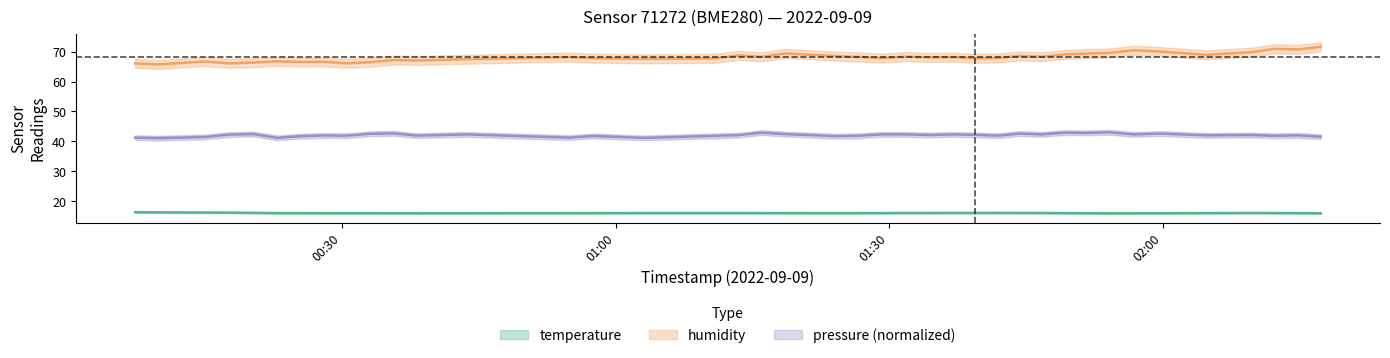

Reading left to right, transcribe all the data shown in this chart.

temperature: 2022-09-09T00:07:19=16.3	2022-09-09T00:09:49=16.3	2022-09-09T00:15:00=16.2	2022-09-09T00:17:37=16.2	2022-09-09T00:20:16=16.1	2022-09-09T00:22:53=16.0	2022-09-09T00:25:29=16.0	2022-09-09T00:27:59=16.0	2022-09-09T00:30:32=16.0	2022-09-09T00:33:01=16.0	2022-09-09T00:35:38=15.9	2022-09-09T00:38:18=15.9	2022-09-09T00:43:39=16.0	2022-09-09T00:54:54=16.0	2022-09-09T00:57:34=16.0	2022-09-09T01:03:07=16.0	2022-09-09T01:10:54=16.0	2022-09-09T01:13:28=16.0	2022-09-09T01:15:59=16.0	2022-09-09T01:18:34=16.0	2022-09-09T01:24:15=16.0	2022-09-09T01:26:44=16.0	2022-09-09T01:29:15=16.0	2022-09-09T01:31:56=16.1	2022-09-09T01:34:24=16.1	2022-09-09T01:37:00=16.1	2022-09-09T01:39:27=16.1	2022-09-09T01:41:54=16.1	2022-09-09T01:44:20=16.1	2022-09-09T01:46:46=16.1	2022-09-09T01:49:12=16.0	2022-09-09T01:51:38=16.0	2022-09-09T01:54:06=15.9	2022-09-09T01:56:51=15.9	2022-09-09T01:59:45=15.9	2022-09-09T02:04:45=16.0	2022-09-09T02:09:43=16.1	2022-09-09T02:12:14=16.0	2022-09-09T02:14:48=16.0	2022-09-09T02:17:20=15.9
humidity: 2022-09-09T00:07:19=66.1	2022-09-09T00:09:49=65.7	2022-09-09T00:15:00=66.7	2022-09-09T00:17:37=66.1	2022-09-09T00:20:16=66.3	2022-09-09T00:22:53=66.8	2022-09-09T00:25:29=66.5	2022-09-09T00:27:59=66.6	2022-09-09T00:30:32=66.1	2022-09-09T00:33:01=66.5	2022-09-09T00:35:38=67.2	2022-09-09T00:38:18=67.0	2022-09-09T00:43:39=67.5	2022-09-09T00:54:54=68.2	2022-09-09T00:57:34=67.8	2022-09-09T01:03:07=67.6	2022-09-09T01:10:54=67.8	2022-09-09T01:13:28=68.8	2022-09-09T01:15:59=68.3	2022-09-09T01:18:34=69.4	2022-09-09T01:24:15=68.5	2022-09-09T01:26:44=68.2	2022-09-09T01:29:15=67.8	2022-09-09T01:31:56=68.3	2022-09-09T01:34:24=68.1	2022-09-09T01:37:00=68.2	2022-09-09T01:39:27=67.8	2022-09-09T01:41:54=67.9	2022-09-09T01:44:20=68.6	2022-09-09T01:46:46=68.3	2022-09-09T01:49:12=69.1	2022-09-09T01:51:38=69.4	2022-09-09T01:54:06=69.5	2022-09-09T01:56:51=70.5	2022-09-09T01:59:45=70.0	2022-09-09T02:04:45=68.9	2022-09-09T02:09:43=69.8	2022-09-09T02:12:14=70.9	2022-09-09T02:14:48=70.7	2022-09-09T02:17:20=71.6
pressure_norm: 2022-09-09T00:07:19=41.2	2022-09-09T00:09:49=41.1	2022-09-09T00:15:00=41.5	2022-09-09T00:17:37=42.3	2022-09-09T00:20:16=42.4	2022-09-09T00:22:53=41.2	2022-09-09T00:25:29=41.7	2022-09-09T00:27:59=42.0	2022-09-09T00:30:32=41.9	2022-09-09T00:33:01=42.5	2022-09-09T00:35:38=42.7	2022-09-09T00:38:18=41.9	2022-09-09T00:43:39=42.3	2022-09-09T00:54:54=41.2	2022-09-09T00:57:34=41.8	2022-09-09T01:03:07=41.2	2022-09-09T01:10:54=41.9	2022-09-09T01:13:28=42.1	2022-09-09T01:15:59=42.9	2022-09-09T01:18:34=42.4	2022-09-09T01:24:15=41.7	2022-09-09T01:26:44=41.9	2022-09-09T01:29:15=42.3	2022-09-09T01:31:56=42.3	2022-09-09T01:34:24=42.1	2022-09-09T01:37:00=42.3	2022-09-09T01:39:27=42.2	2022-09-09T01:41:54=41.9	2022-09-09T01:44:20=42.6	2022-09-09T01:46:46=42.3	2022-09-09T01:49:12=42.9	2022-09-09T01:51:38=42.8	2022-09-09T01:54:06=43.0	2022-09-09T01:56:51=42.3	2022-09-09T01:59:45=42.6	2022-09-09T02:04:45=42.0	2022-09-09T02:09:43=42.1	2022-09-09T02:12:14=41.9	2022-09-09T02:14:48=42.0	2022-09-09T02:17:20=41.6